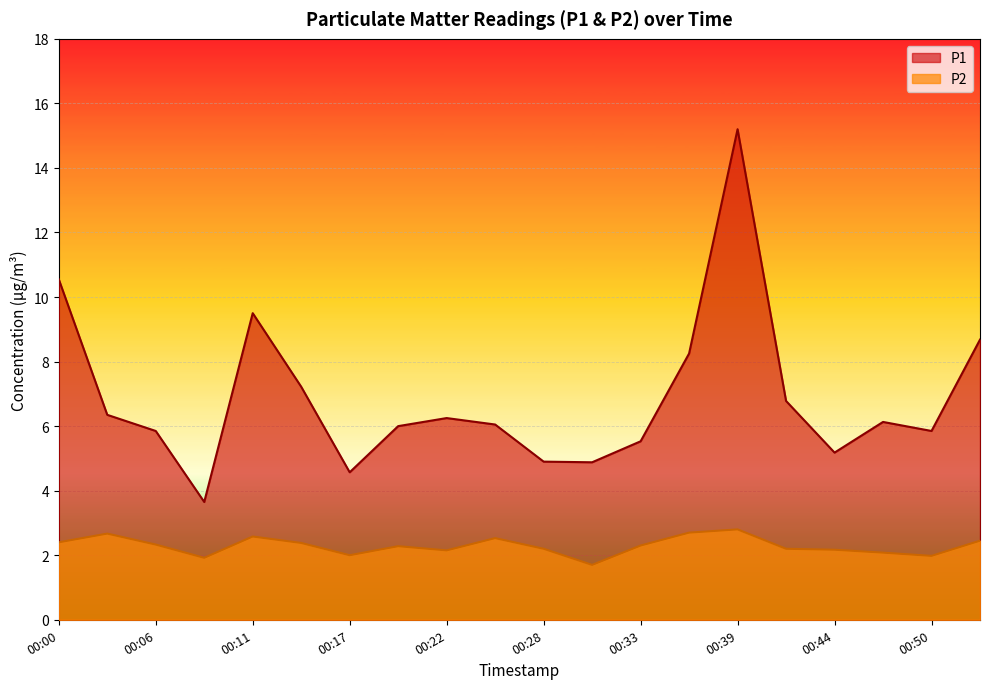

At how many categories does at least one series exceed 2?

20